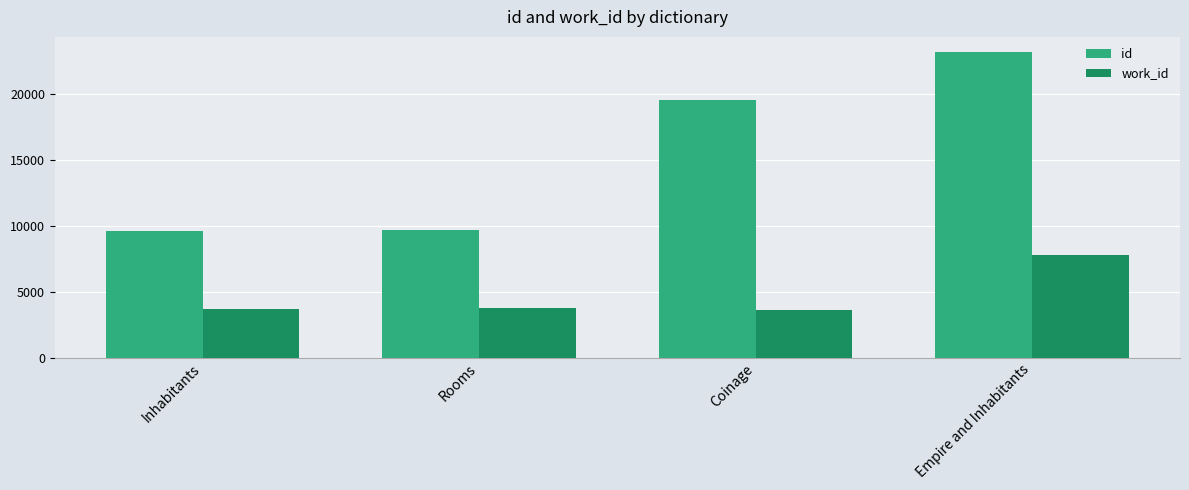

At which label is work_id closest to 5694?

Rooms